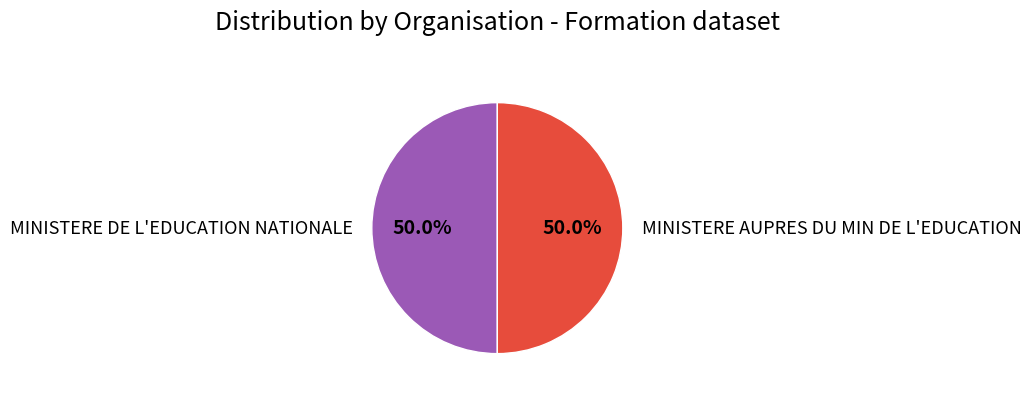

What percentage is the MINISTERE DE L'EDUCATION NATIONALE slice, to the nearest percent?

50%